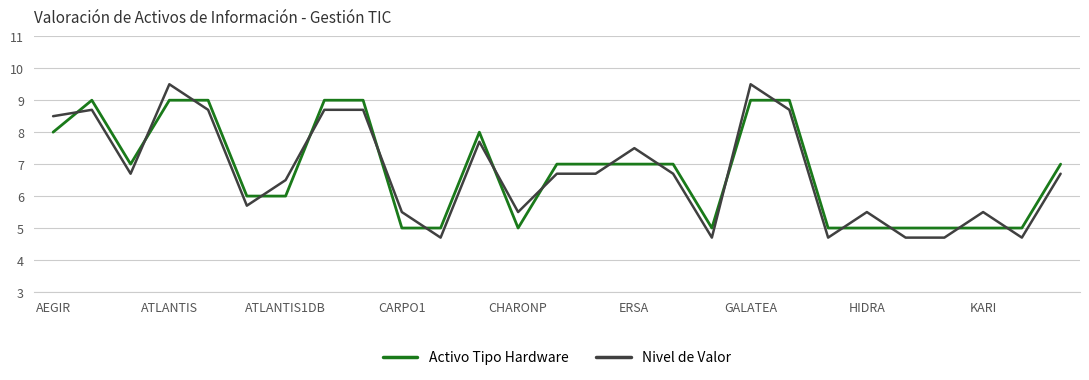

How many categories are shown in the chart?

27